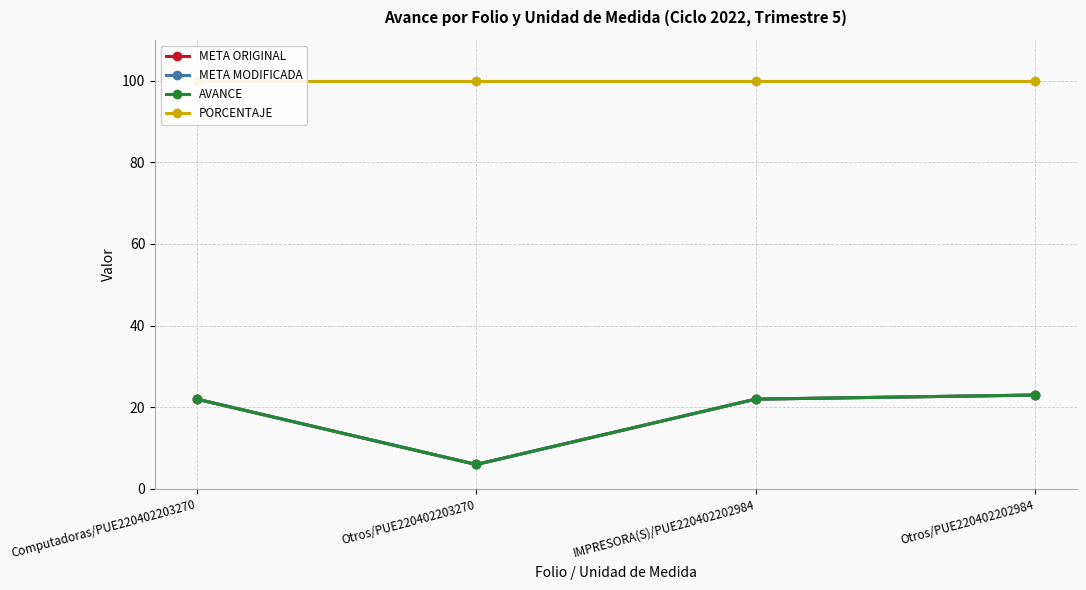

Does the chart have visible grid lines?

Yes